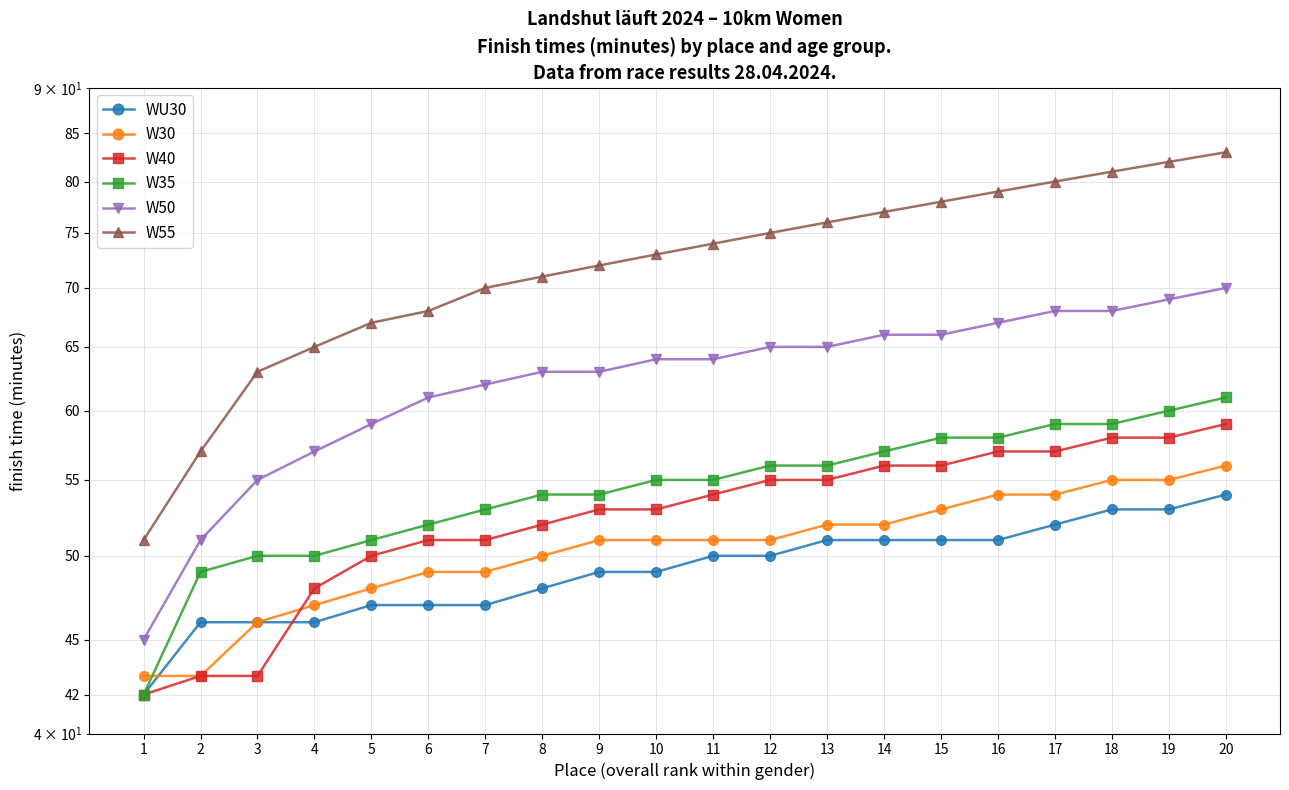

True or false: W55 and W50 cross at least once.

False